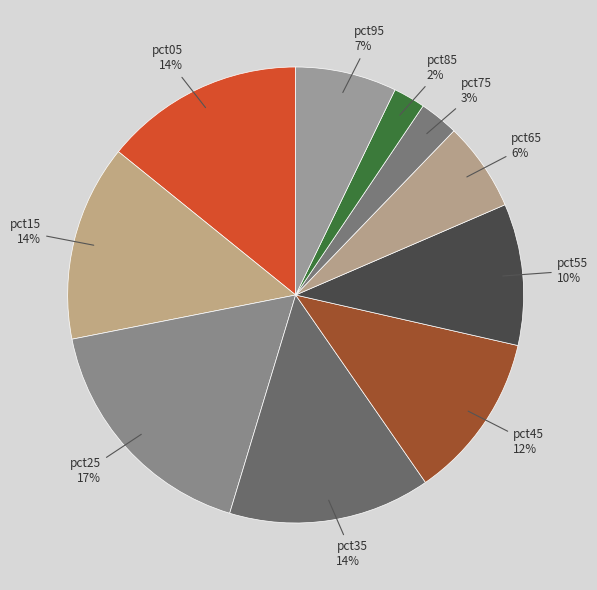

To the nearest percent, what is the average slice percentage?

10%